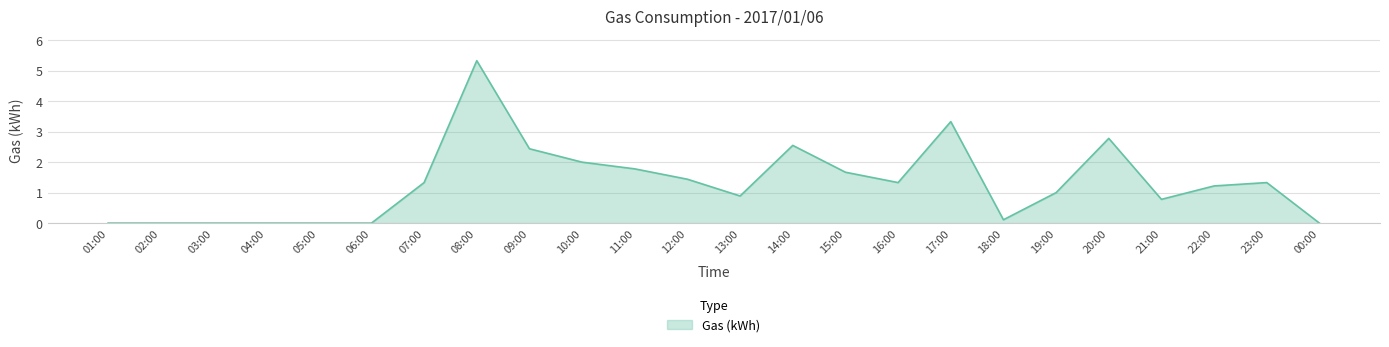

What is the sum of all values?

31.3